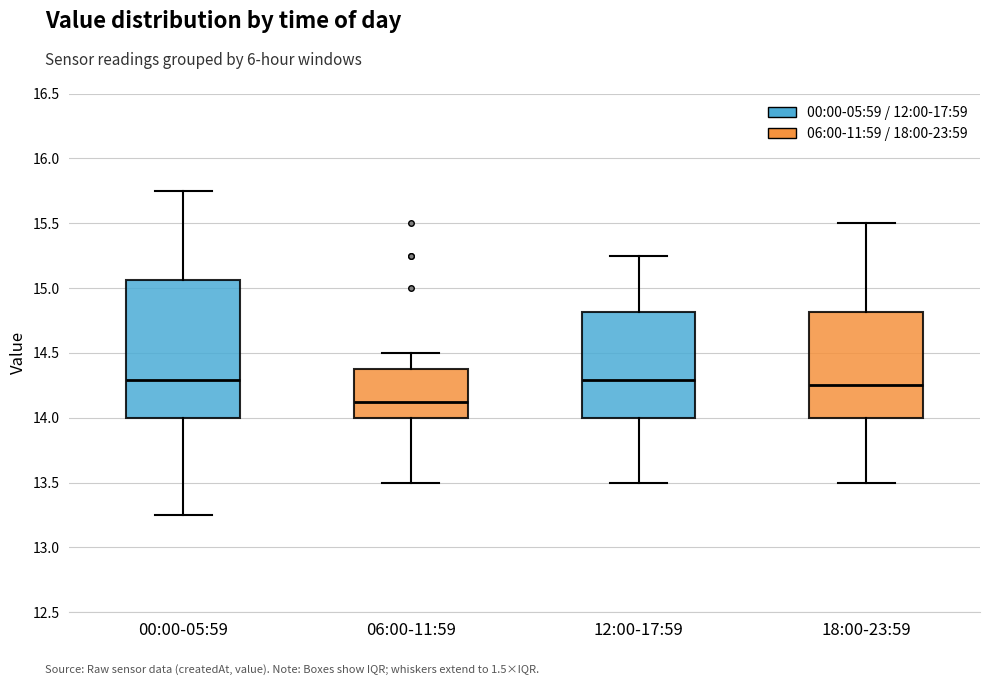

Where does the upper whisker of the box for 12:00-17:59 end on the y-axis? The values are not printed on the chart, so give them approximately, as read against the axis.

15.25